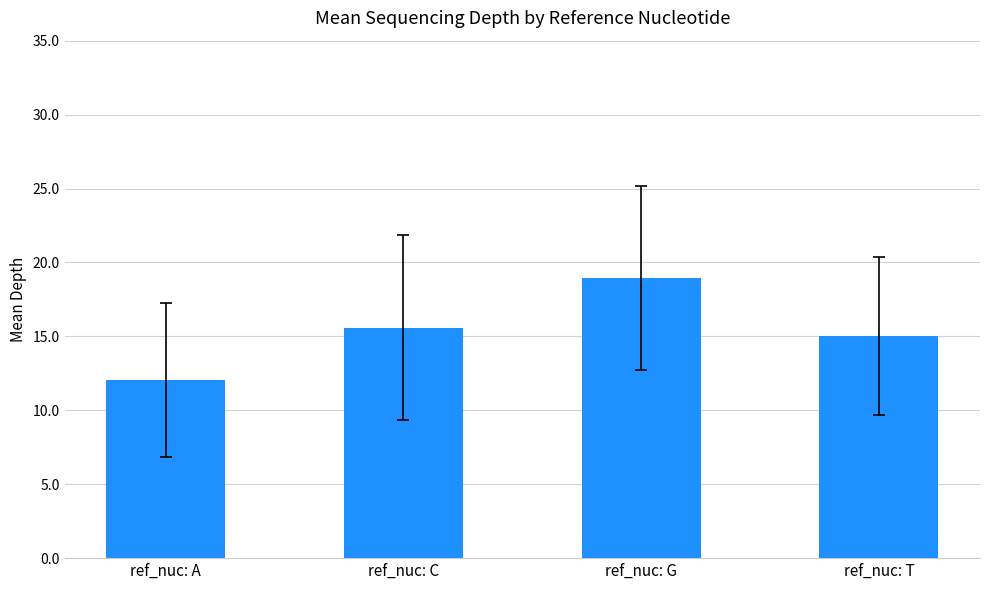

What is the maximum value shown in the chart?

18.9